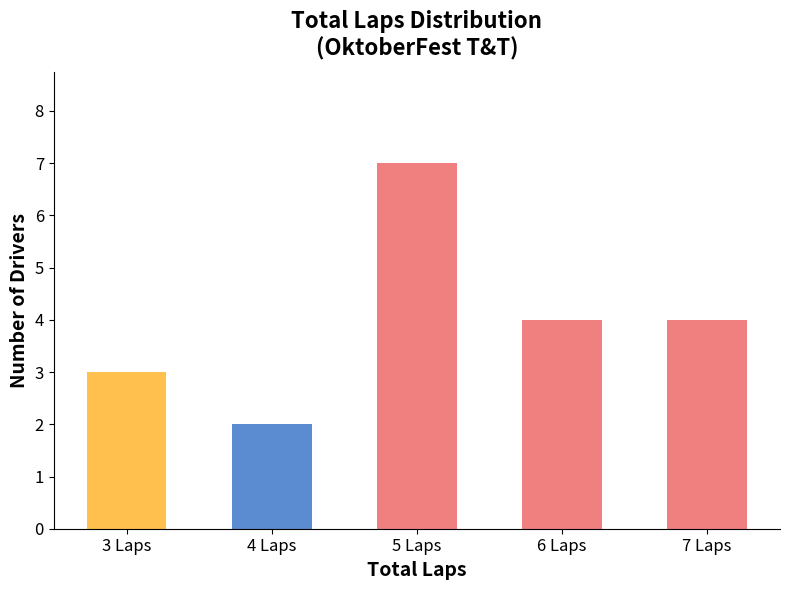

What is the maximum value shown in the chart?

7